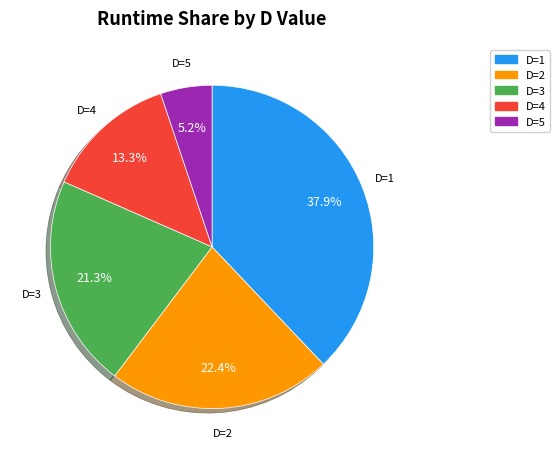

Rank the categories by value from highest to lowest.

D=1, D=2, D=3, D=4, D=5